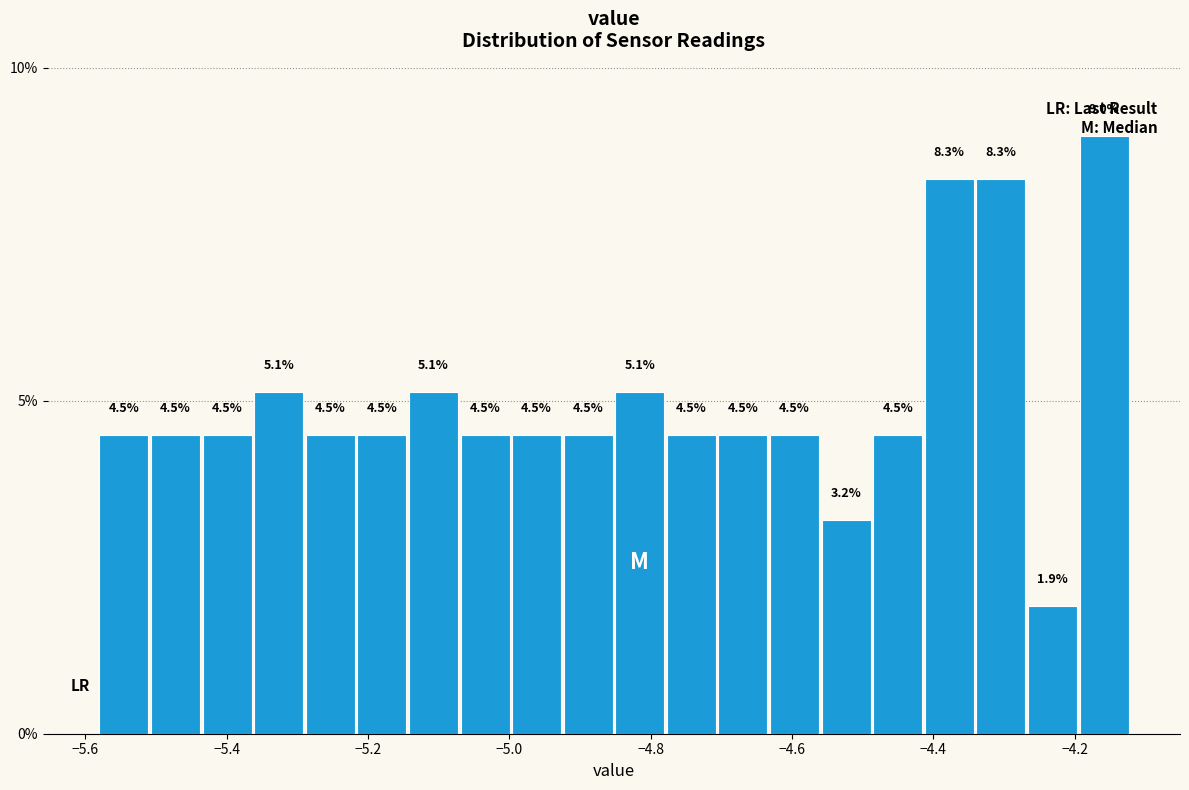

Around what value on the x-axis is the tallest bar? Give the approximate position of its centre, as read against the axis.

-4.16